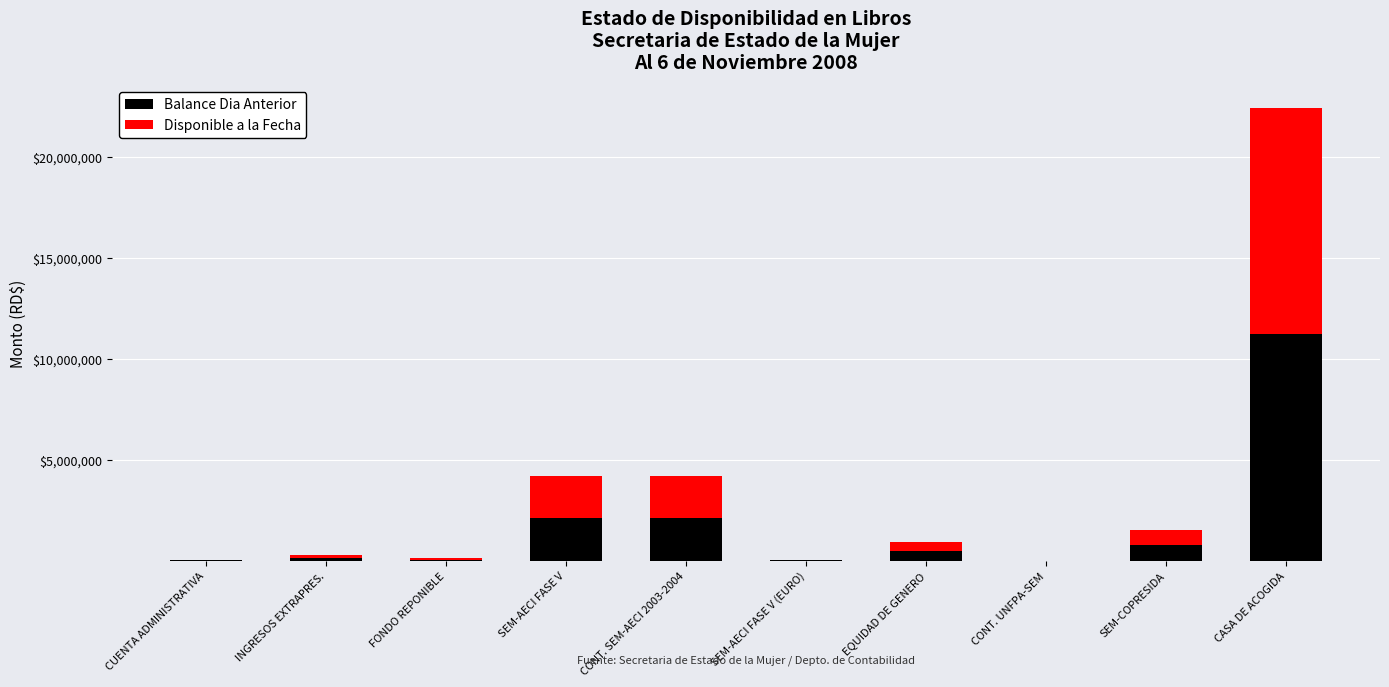

What is the sum of all Balance Dia Anterior values?

16888751.0